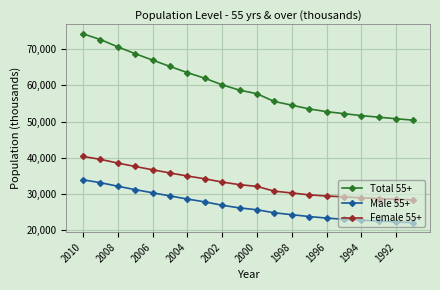

What is the value of the Total 55+ point at the 15th from the left?

52741.8